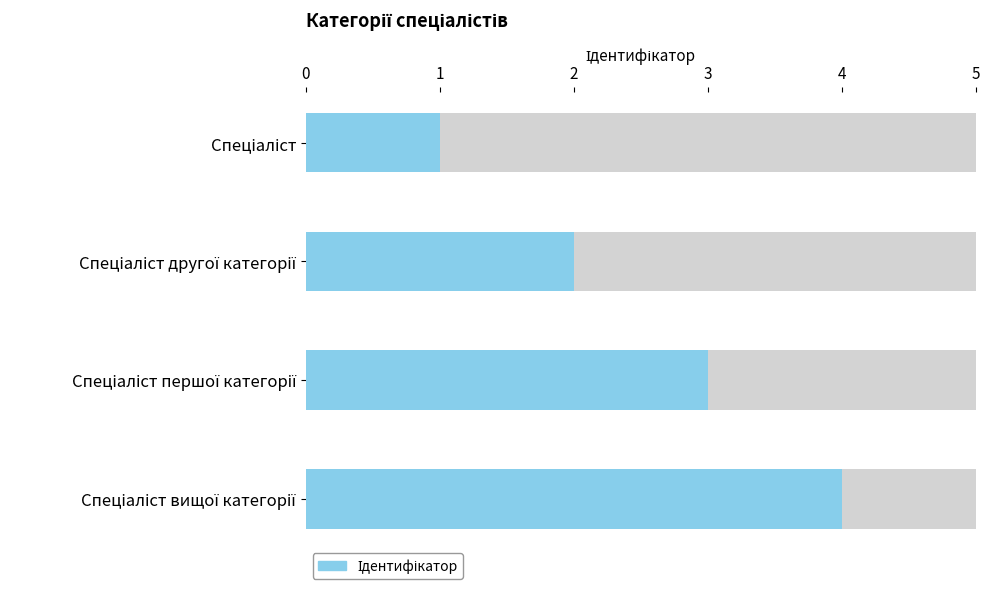

The chart shows a value of 1 at Спеціаліст вищої категорії. True or false?

False